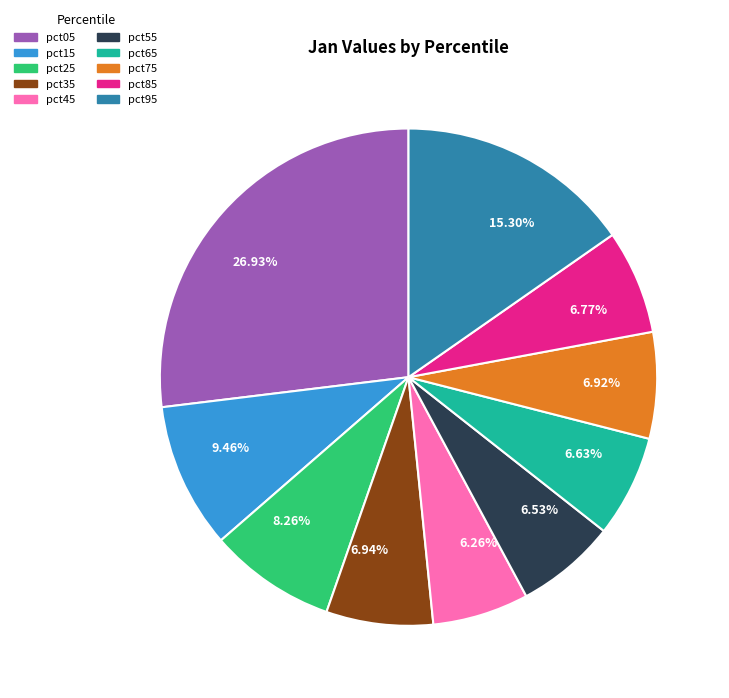

True or false: pct95 accounts for 22% of the total.

False